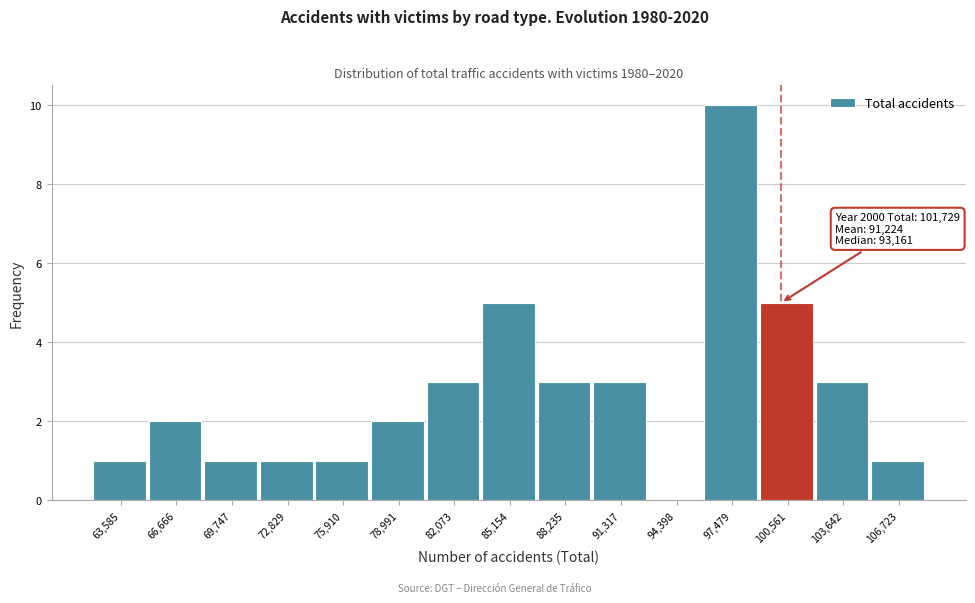

Reading left to right, extract all data points from this chart.

63,585=1	66,666=2	69,747=1	72,829=1	75,910=1	78,991=2	82,073=3	85,154=5	88,235=3	91,317=3	94,398=0	97,479=10	100,561=5	103,642=3	106,723=1